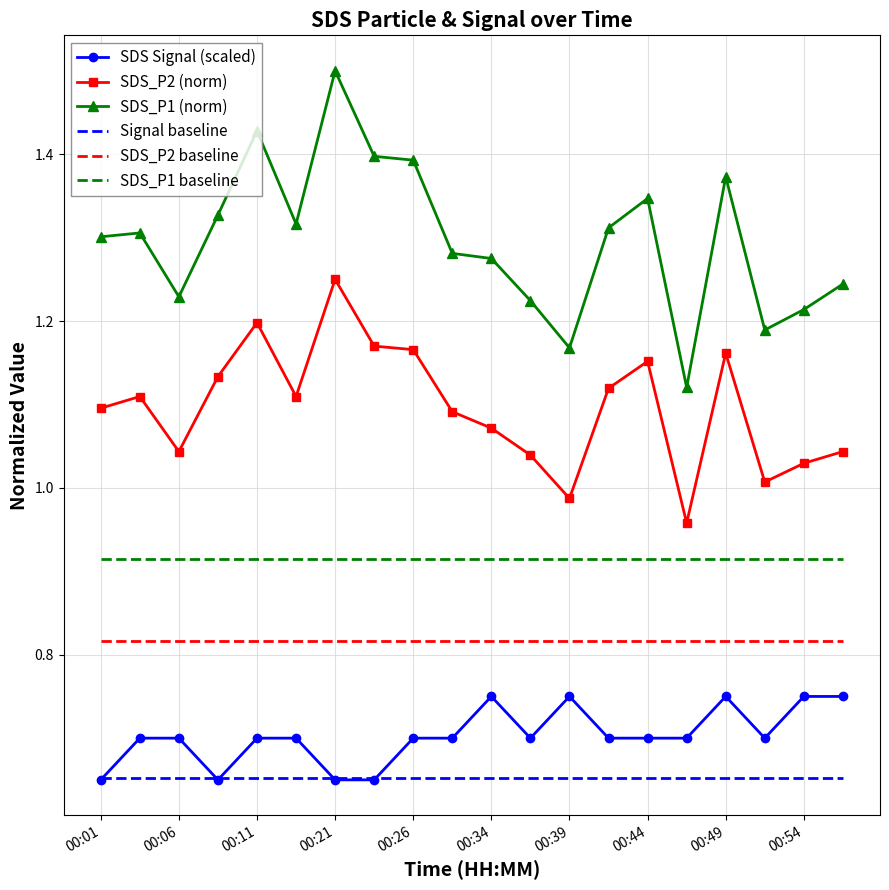

Which series has the widest spread of values?

SDS_P1 (norm)